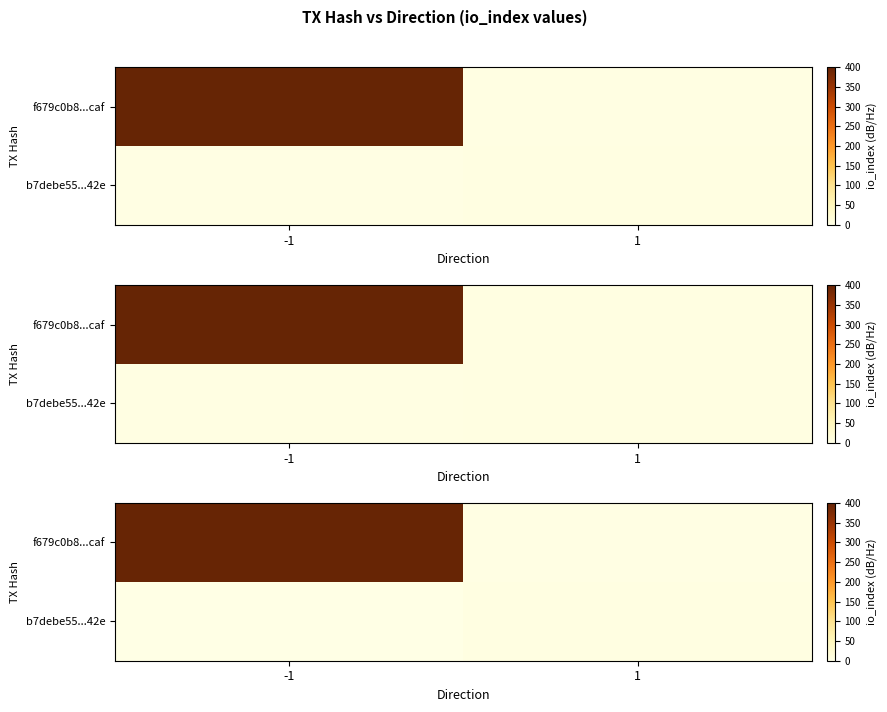

What is the average value of the row_0 series?

199.5